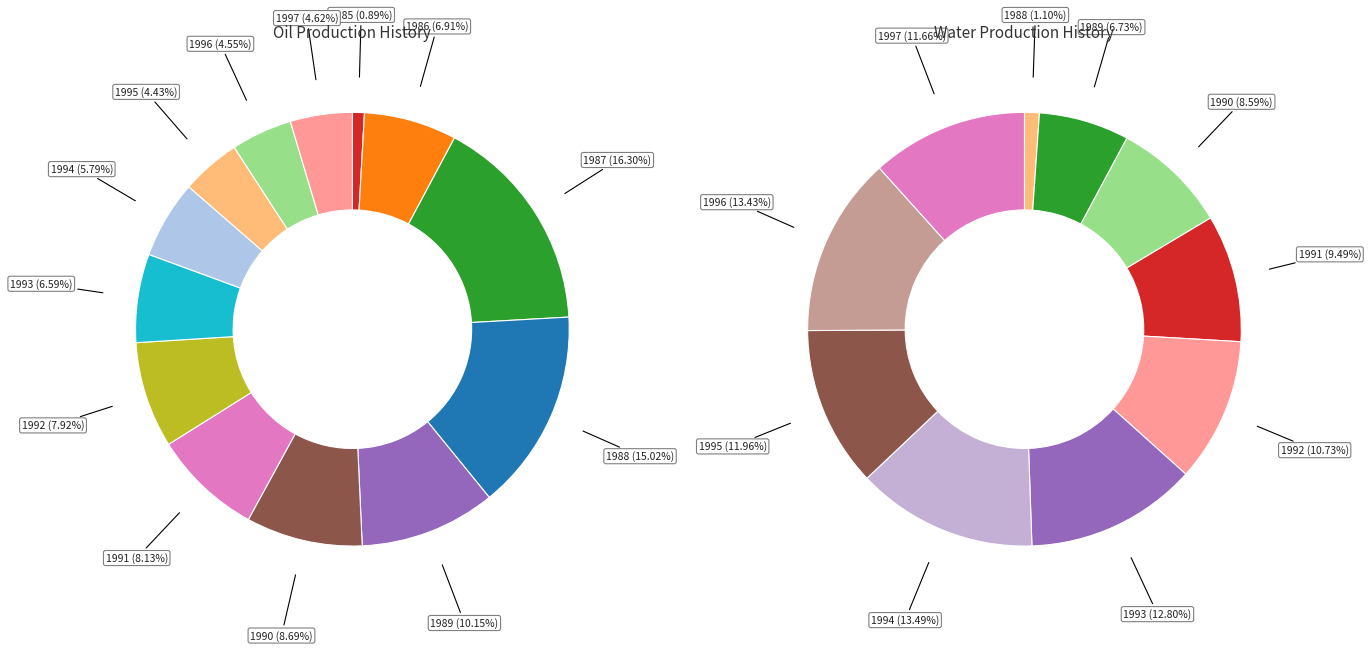

Count the number of slices in the pie.

13